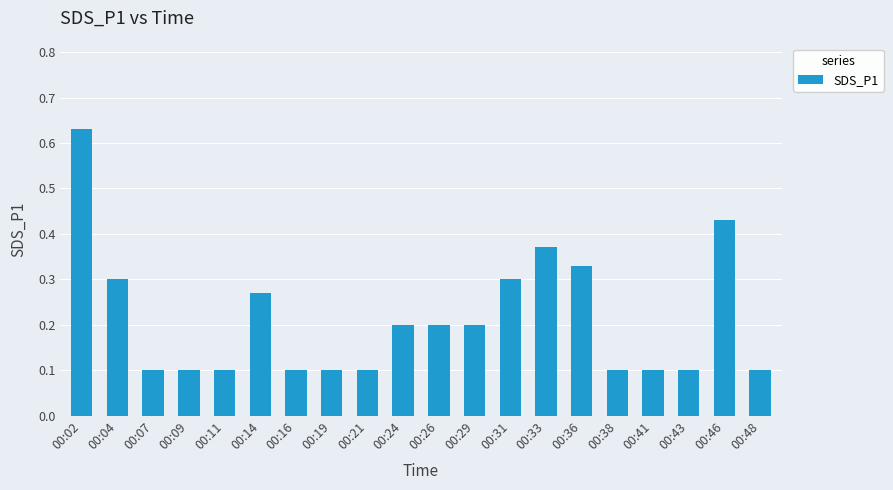

Which category has the highest value across all series?

00:02